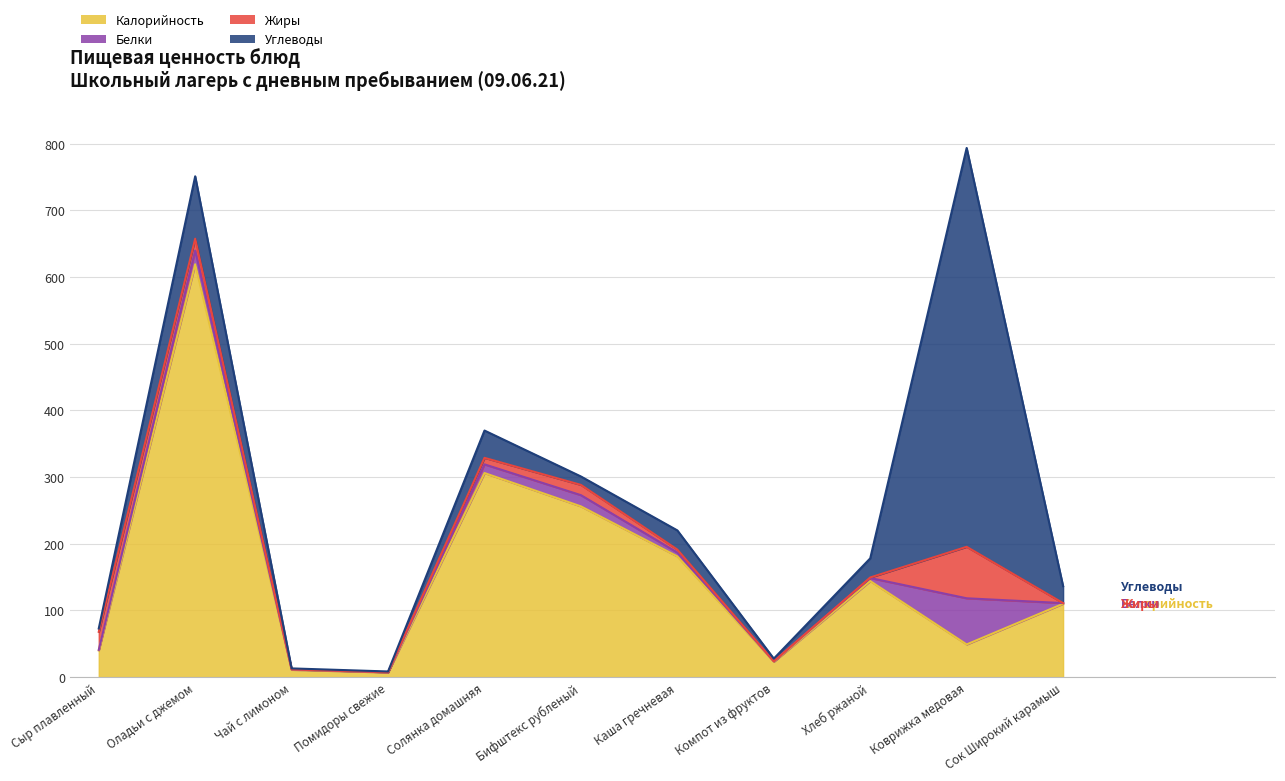

True or false: Жиры and Углеводы intersect in this chart.

True